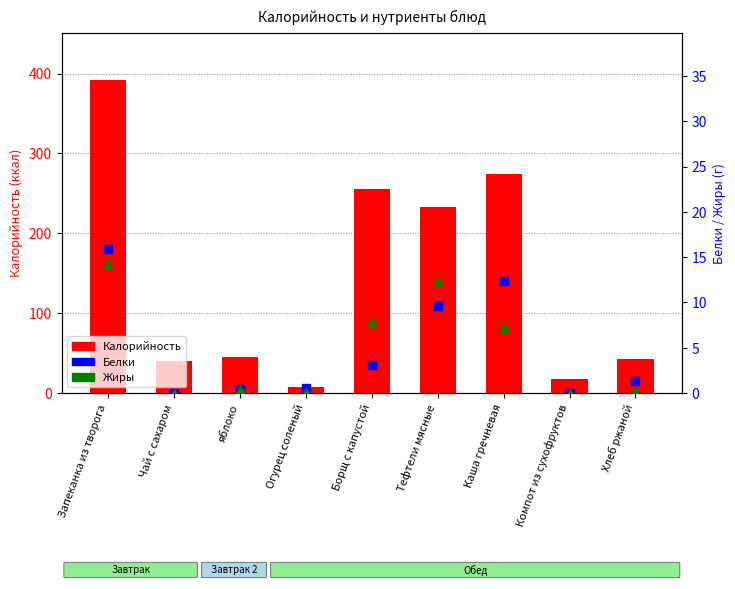

Which series contains the lowest Y value?

Белки